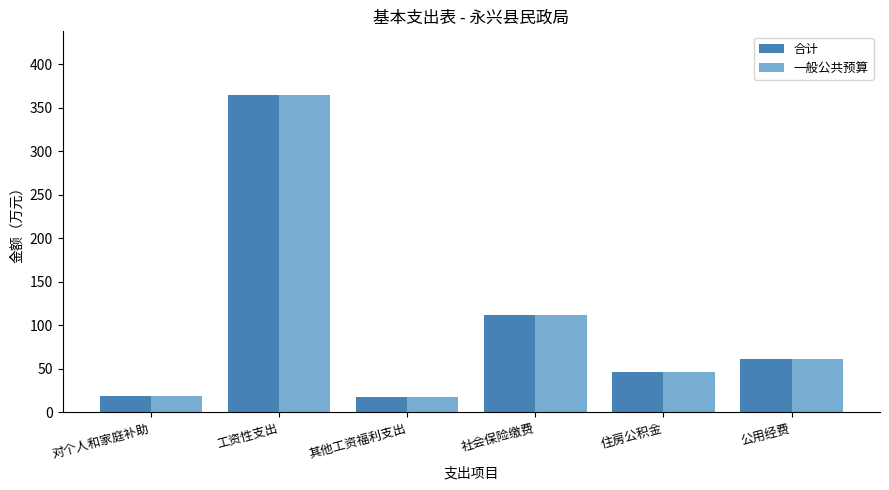

What value does the 一般公共预算 series have at 社会保险缴费?

111.5